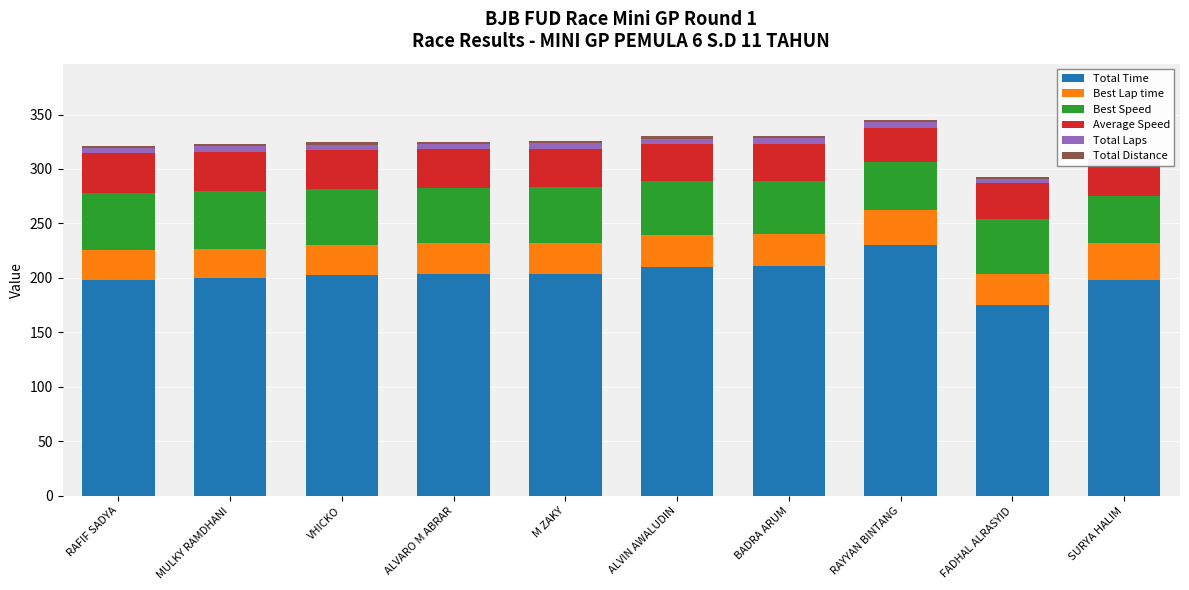

What position from the left is ALVIN AWALUDIN?

6